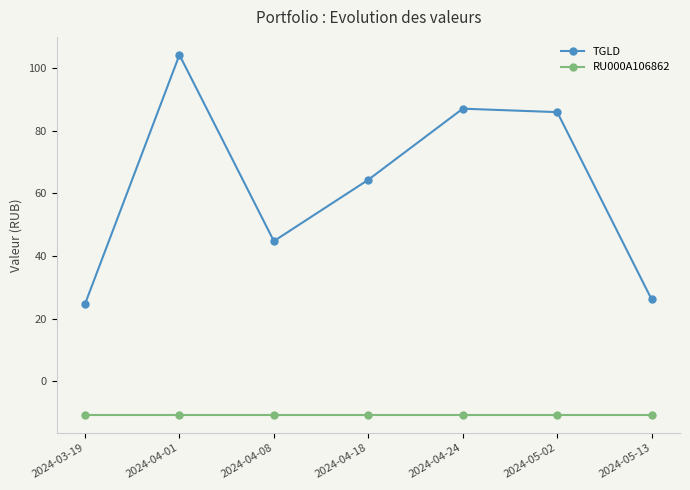

What is the difference between the highest and lowest values at 2024-03-19?

35.3